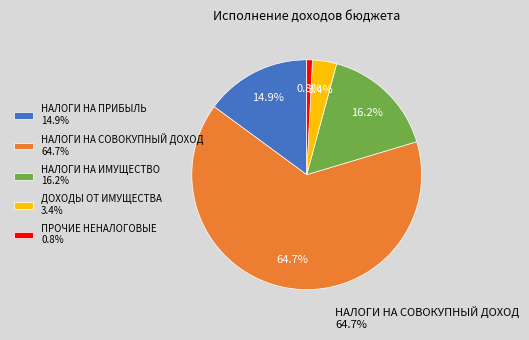

Which has a higher value, НАЛОГИ НА ИМУЩЕСТВО 16.2% or НАЛОГИ НА СОВОКУПНЫЙ ДОХОД 64.7%?

НАЛОГИ НА СОВОКУПНЫЙ ДОХОД 64.7%